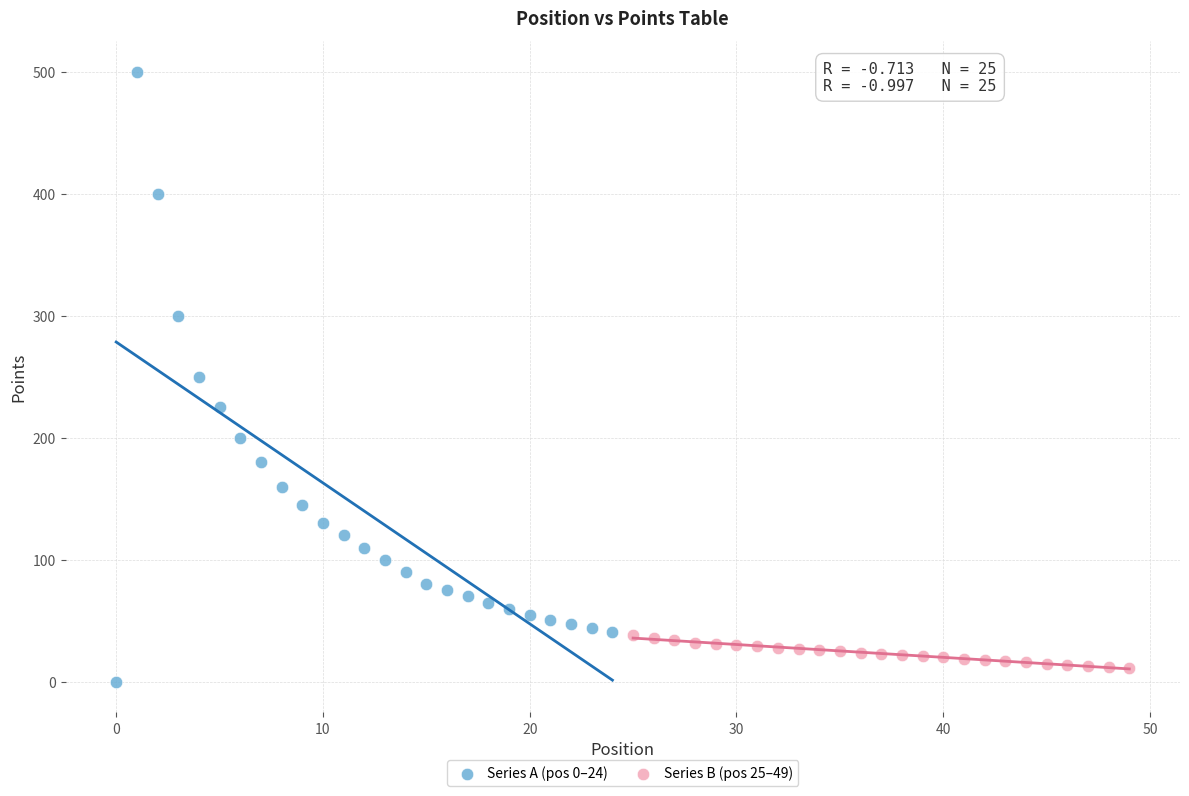

What are all the series names shown in the legend?

Series A (pos 0–24), Series B (pos 25–49)